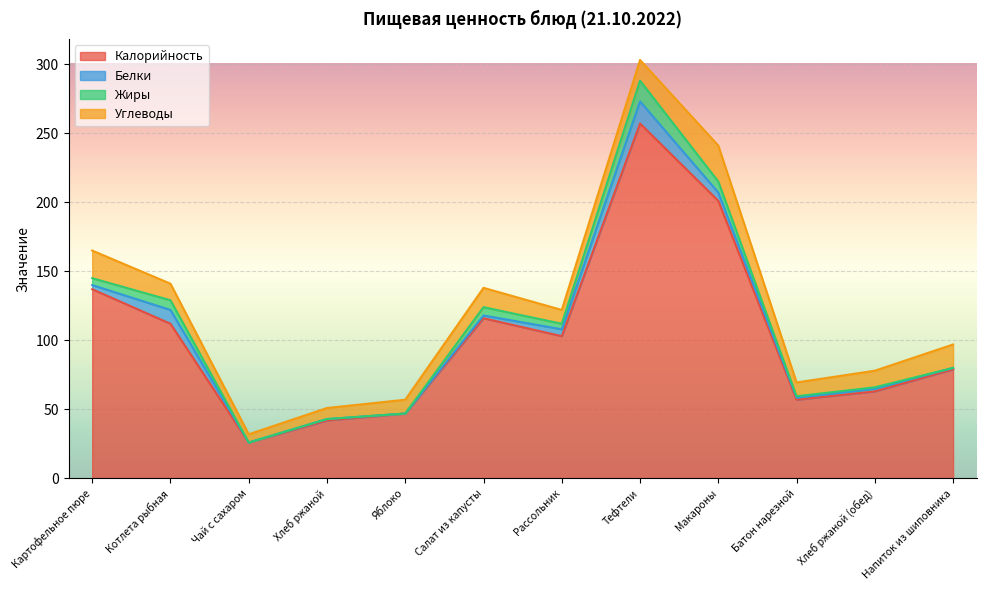

What are all the series names shown in the legend?

Калорийность, Белки, Жиры, Углеводы